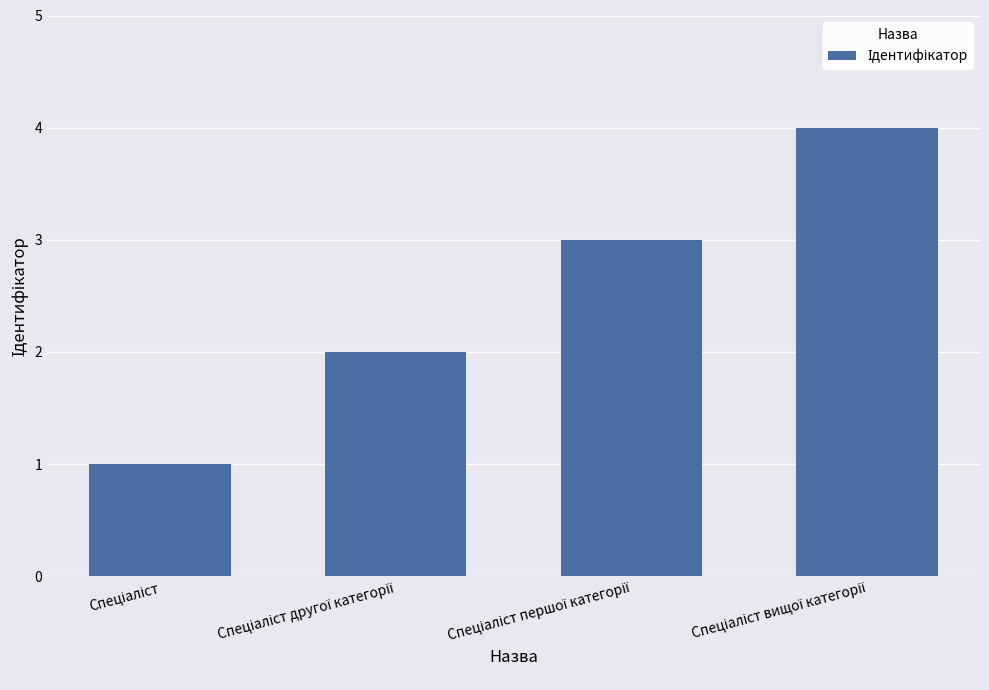

What is the maximum value shown in the chart?

4